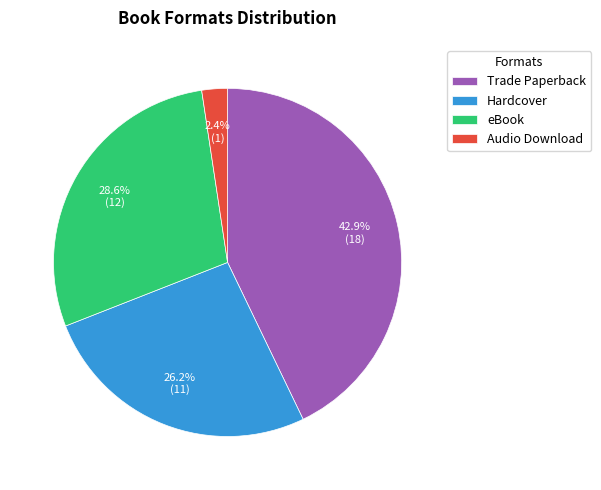

Which slice is the smallest?

Audio Download